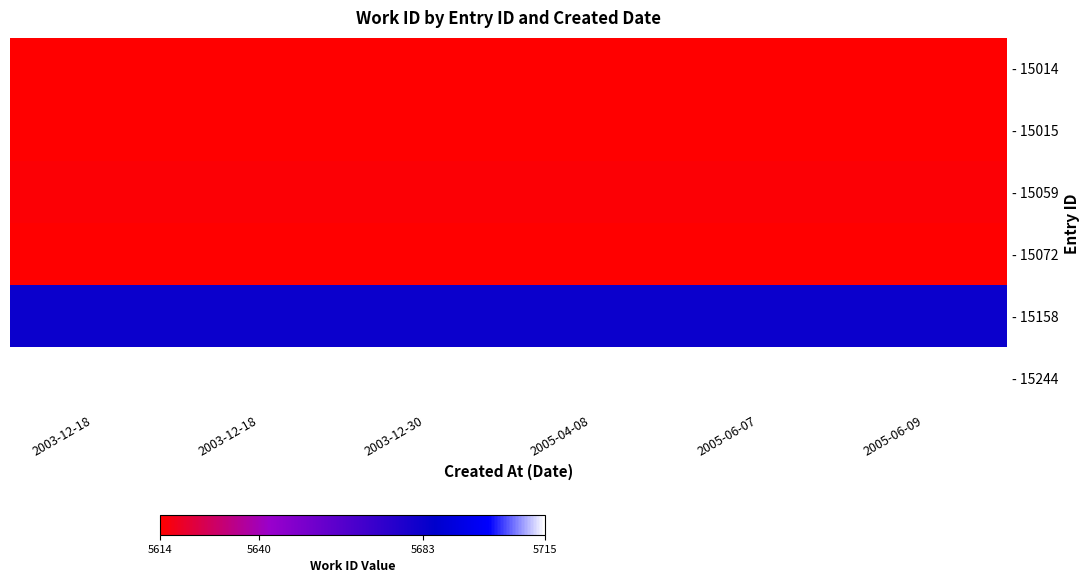

Which series has the largest total across all categories?

- 15244